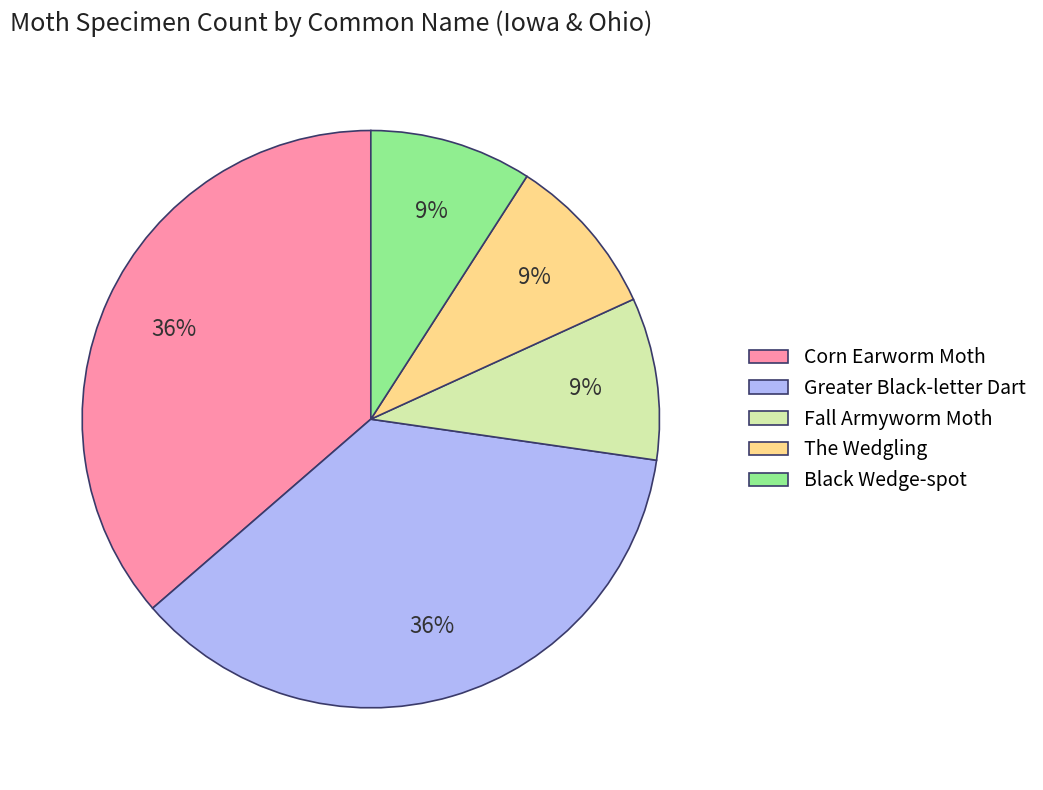

The Greater Black-letter Dart slice represents 43% of the pie. True or false?

False